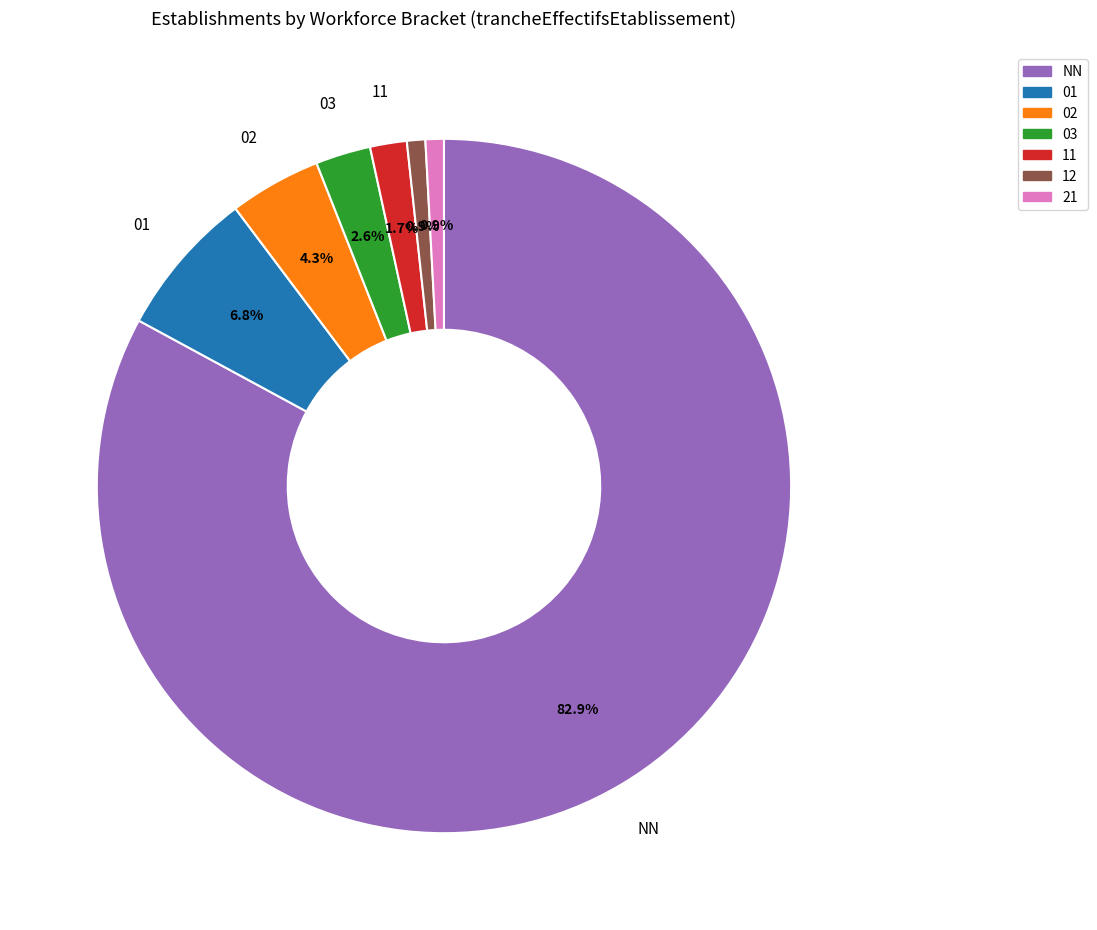

To the nearest percent, what is the average slice percentage?

14%